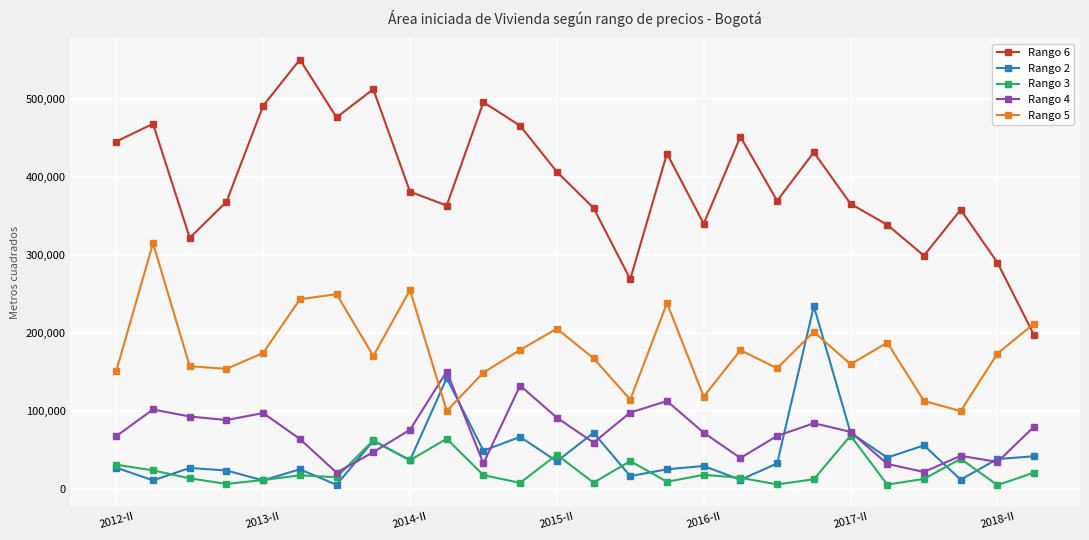

What is the greatest value displayed?

549866